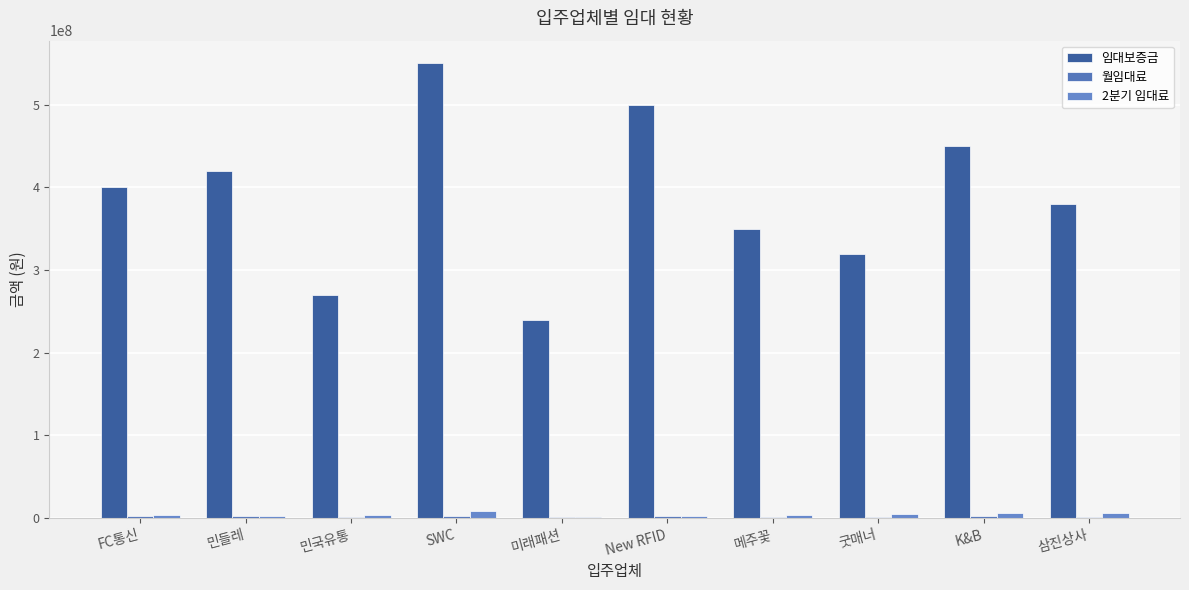

What is the sum of the 2분기 임대료 values at 민들레 and 민국유통?

6150000